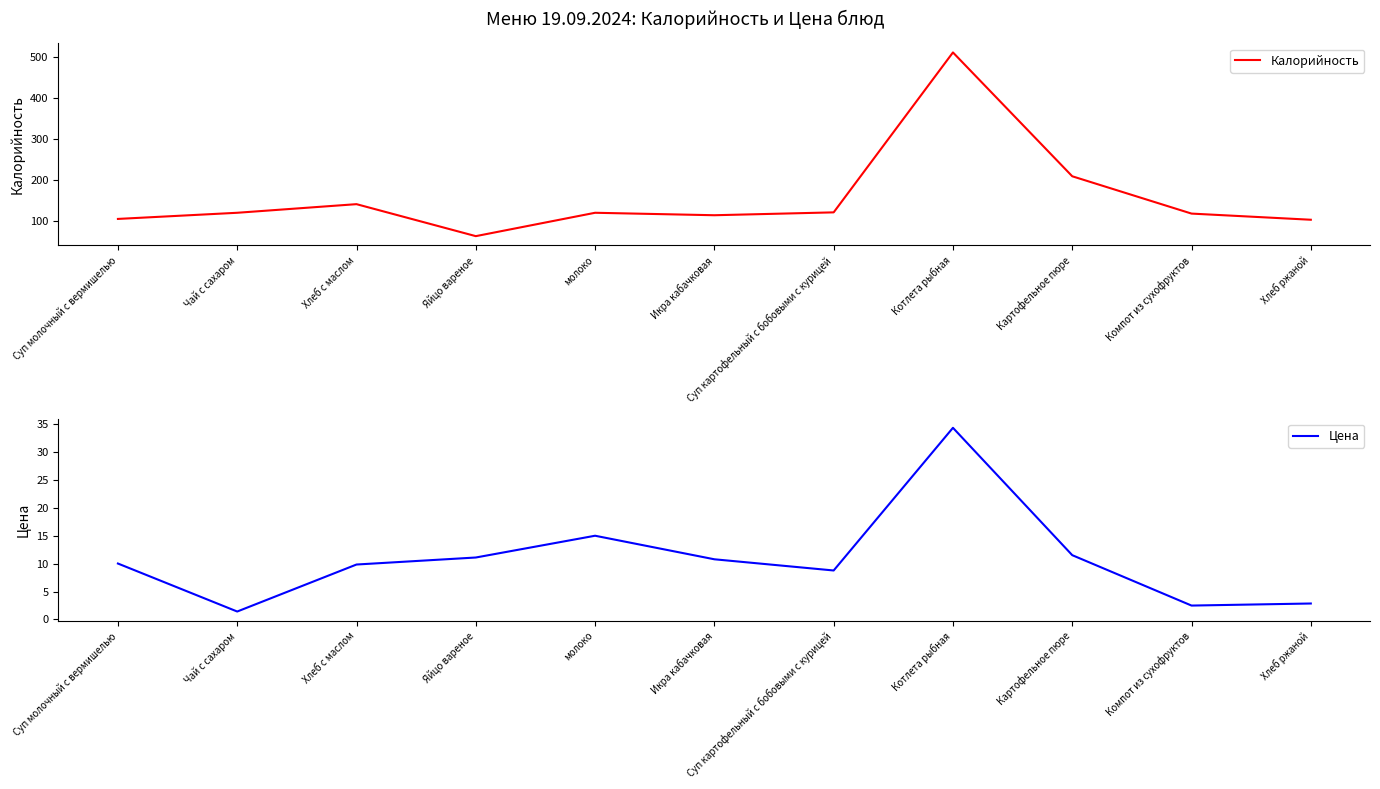

What is the difference between the Цена values at молоко and Хлеб ржаной?

12.2